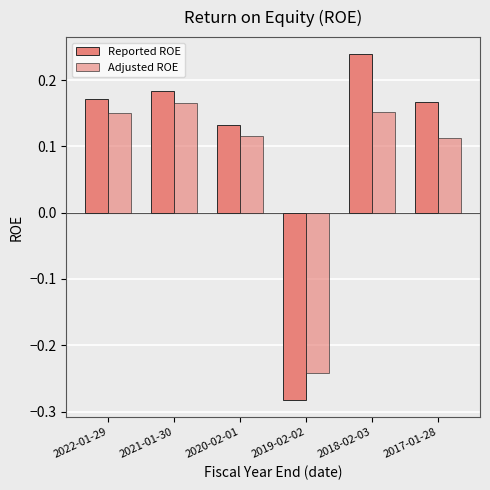

What is the greatest value displayed?

0.2